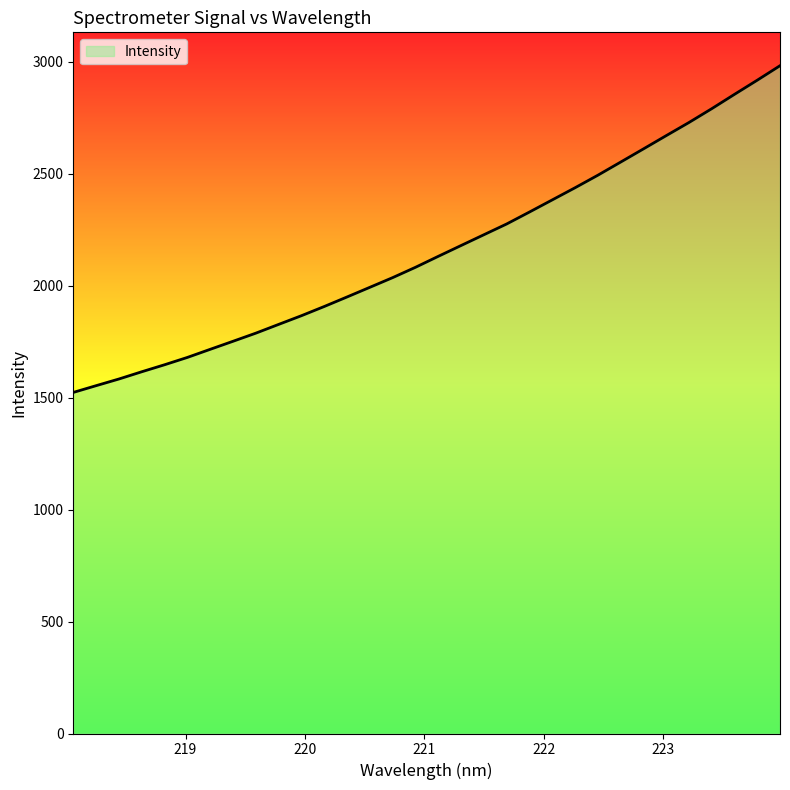

What is the smallest value displayed?

1523.4